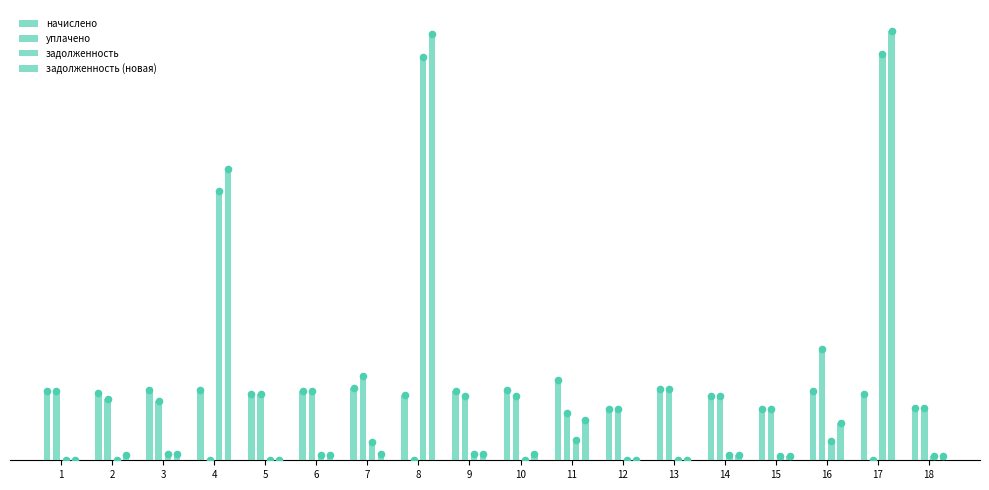

At how many categories does at least one series exceed 8490?

3